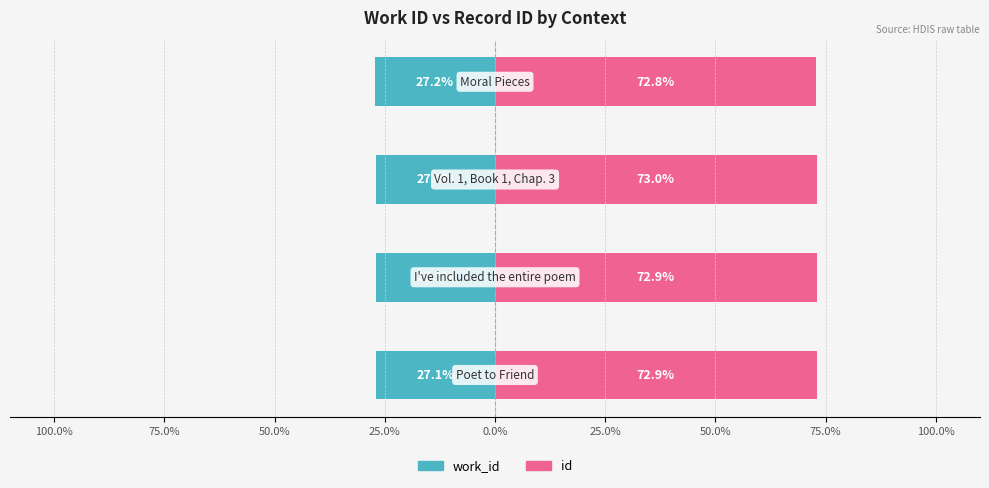

How many distinct data groups are displayed?

2